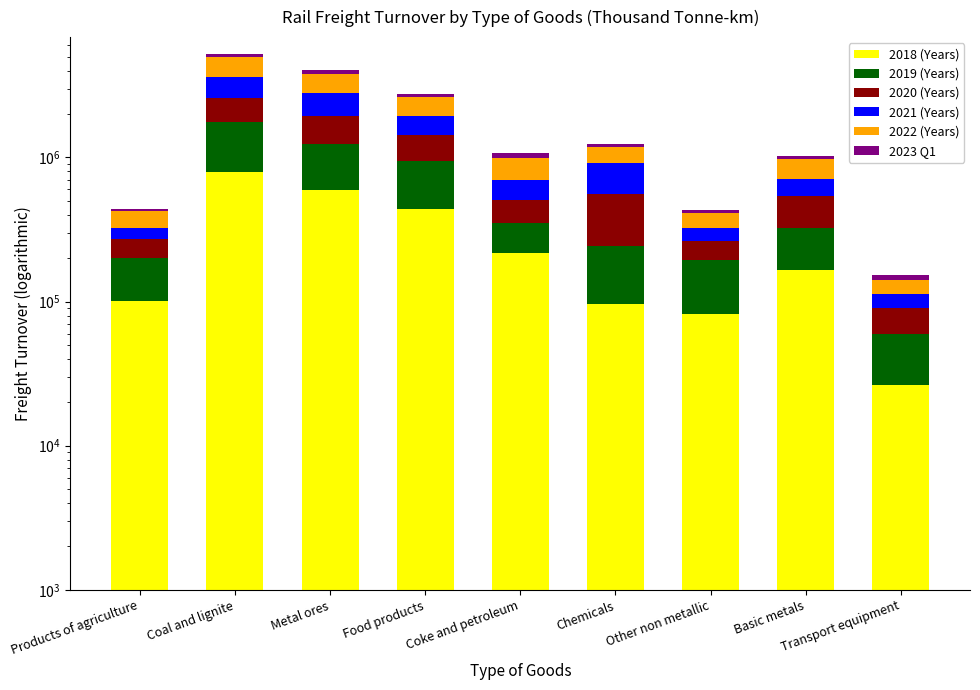

What is the value of the 2022 (Years) bar at the 6th from the left?

267522.4